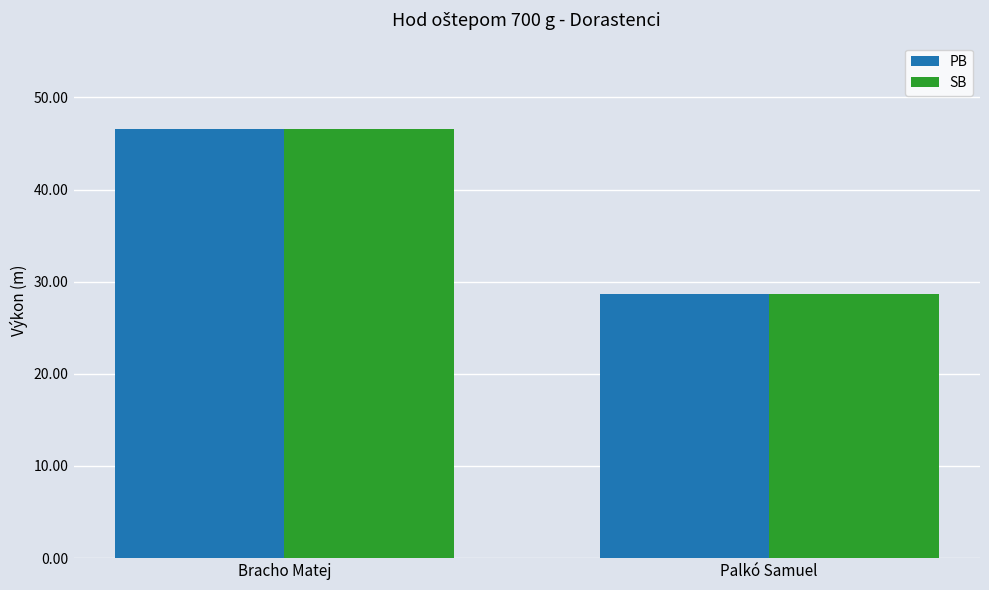

How many series are shown in this chart?

2